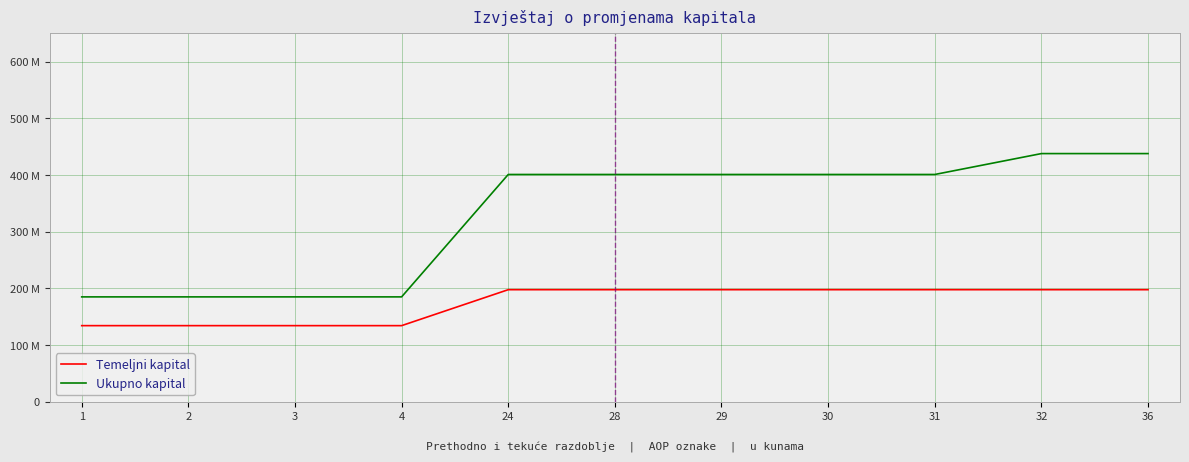

Does the chart display data point markers on the line(s)?

No